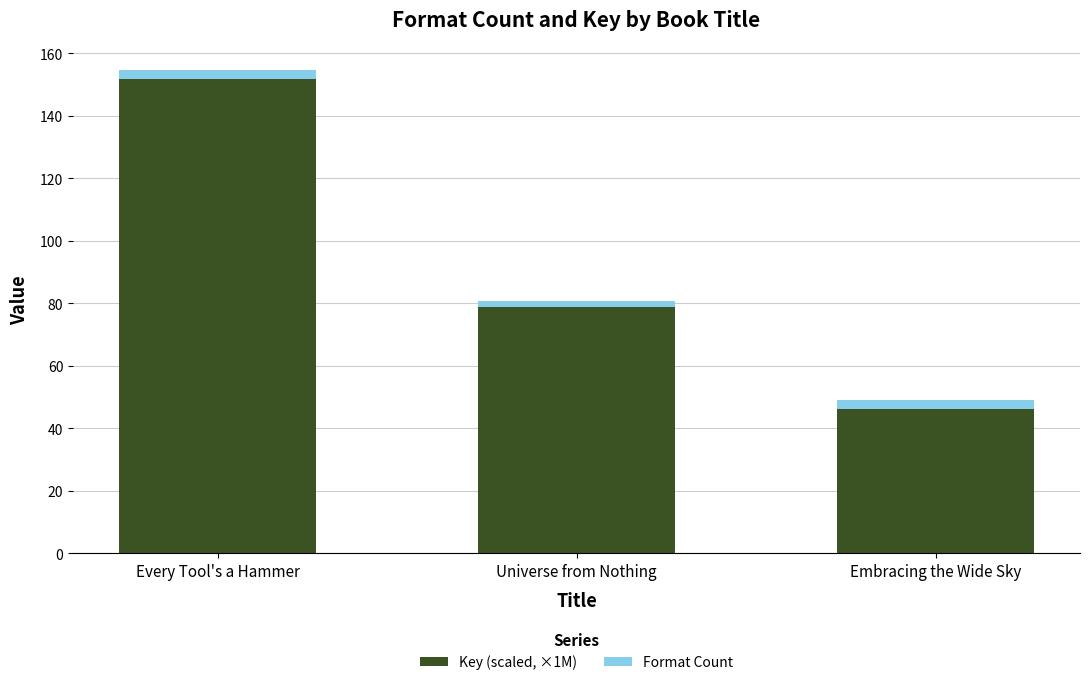

Reading left to right, transcribe the values for Key (scaled, ×1M).

Every Tool's a Hammer=151.8	Universe from Nothing=78.8	Embracing the Wide Sky=46.1